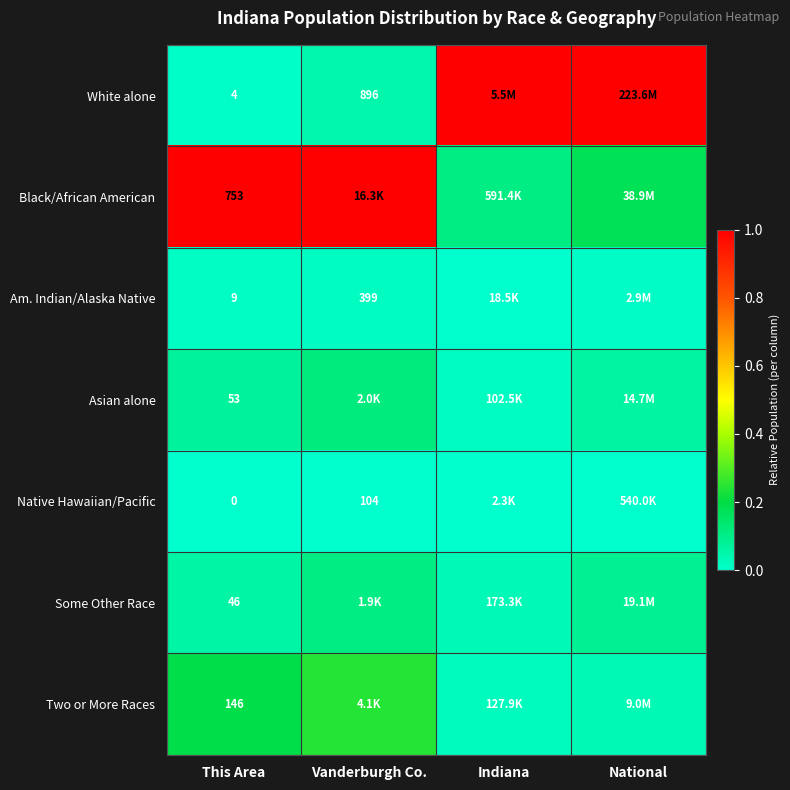

At which category does the chart reach its minimum across all series?

This Area